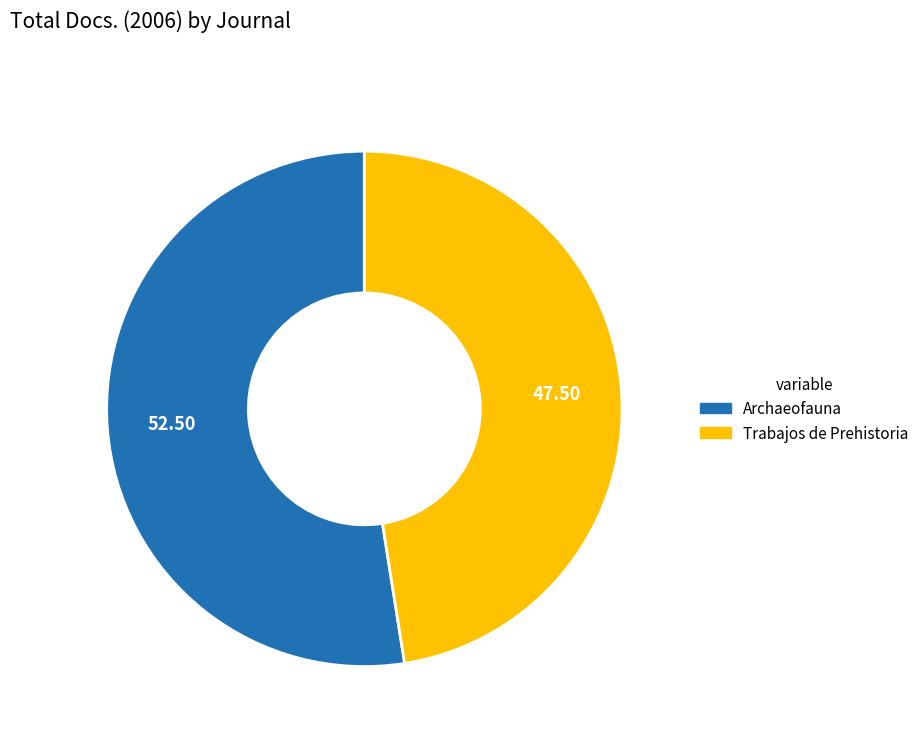

Does any single category account for the majority?

Yes